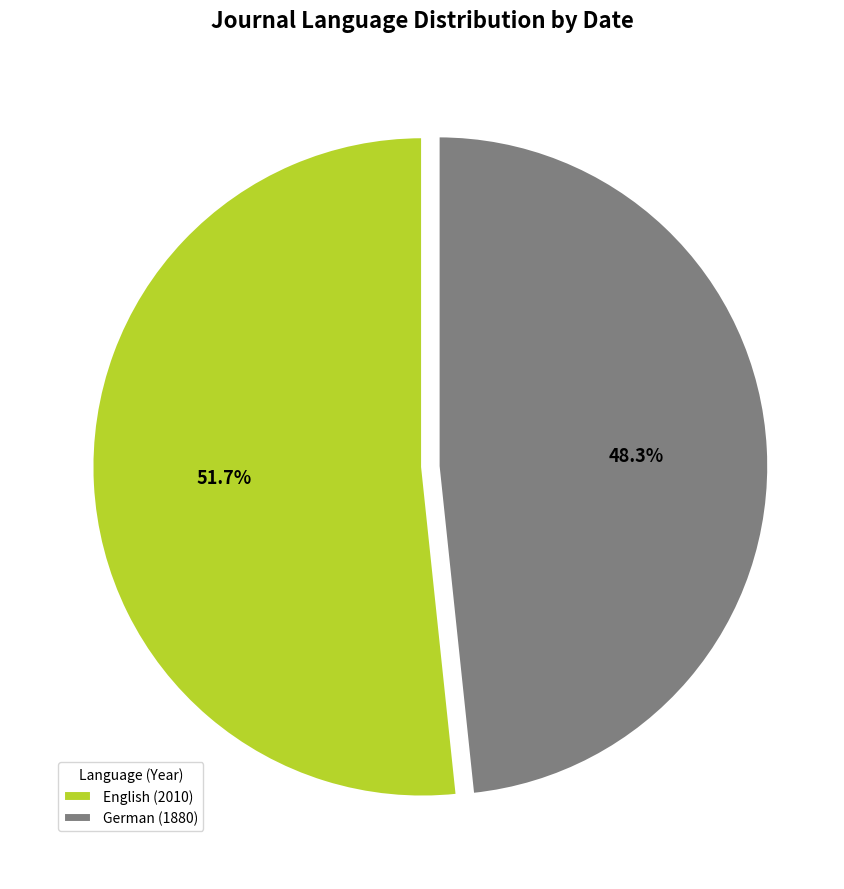

True or false: English (2010) accounts for 52% of the total.

True